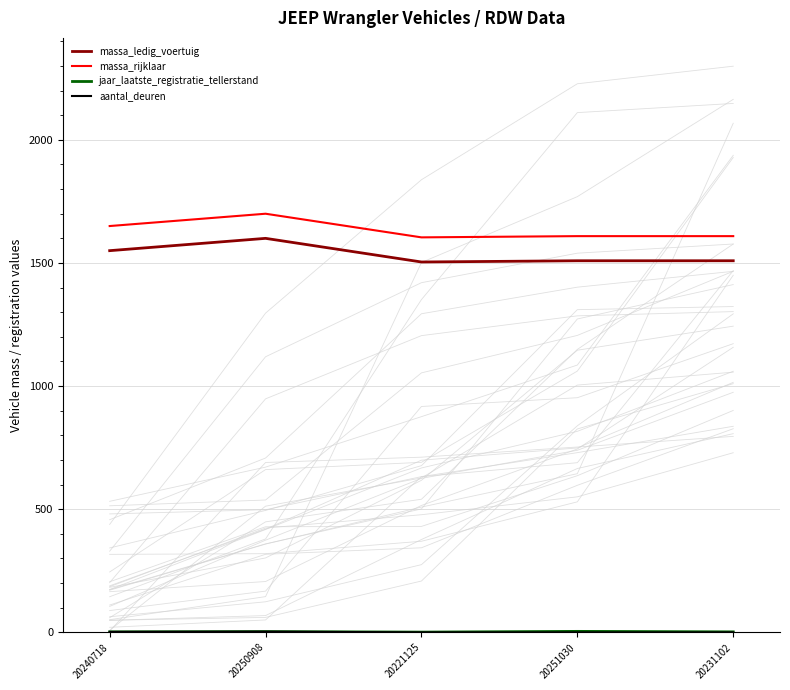

Is the value of jaar_laatste_registratie_tellerstand at 20250908 greater than the value of aantal_deuren at 20250908?

No